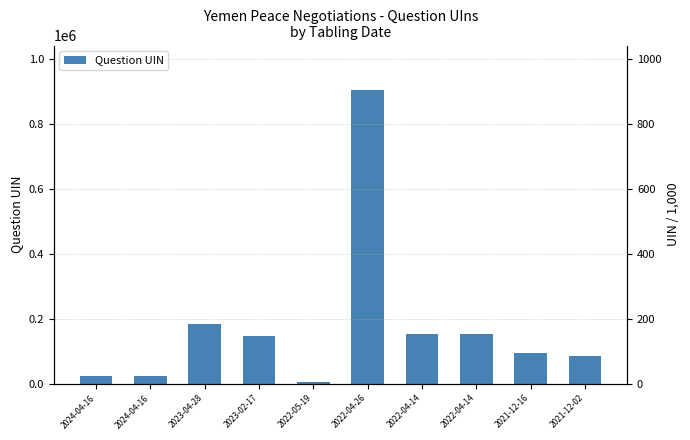

Rank the categories by value from highest to lowest.

2022-04-26, 2023-04-28, 2022-04-14, 2022-04-14, 2023-02-17, 2021-12-16, 2021-12-02, 2024-04-16, 2024-04-16, 2022-05-19